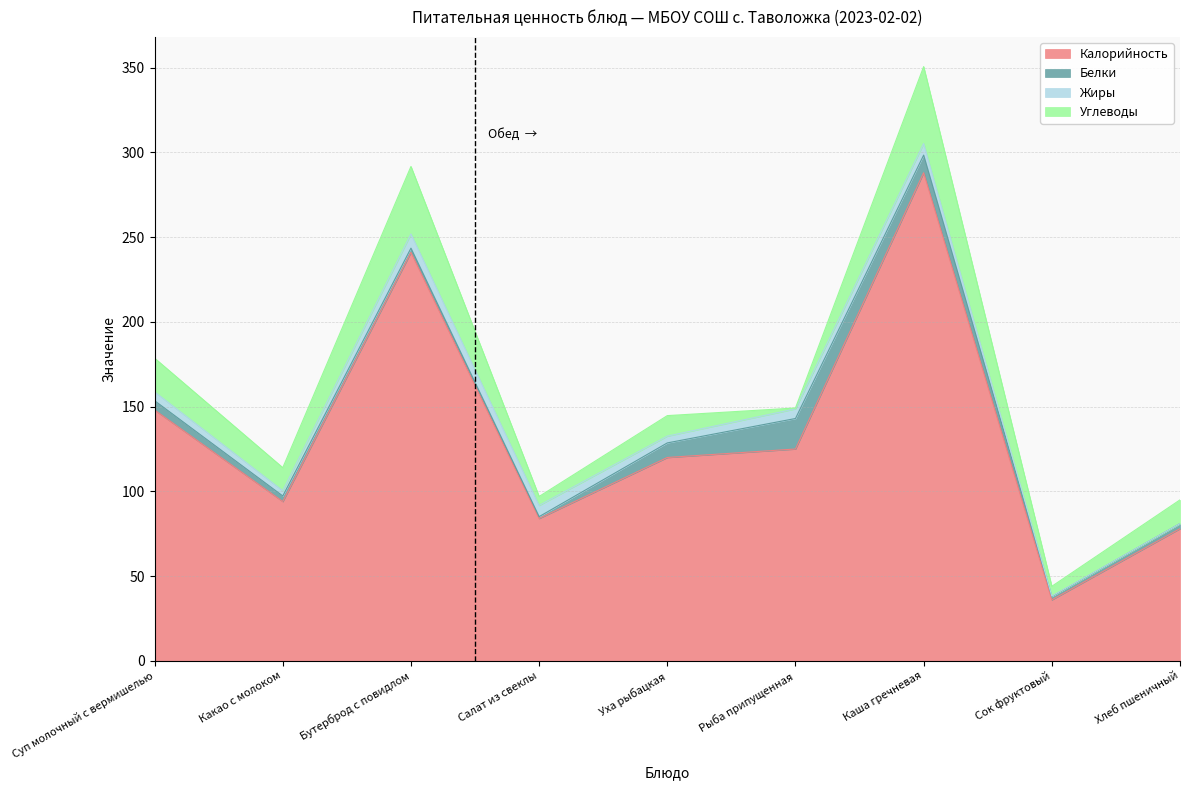

Which series has the largest total across all categories?

Калорийность